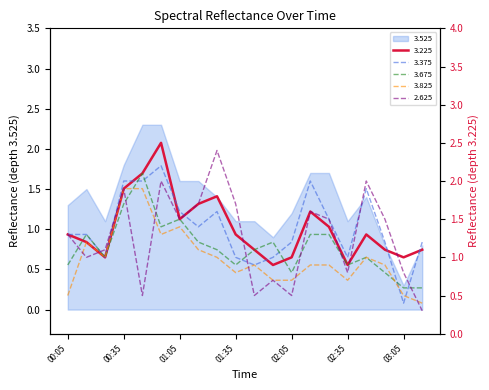

Which has a higher value, 02:55 or 00:35?

00:35